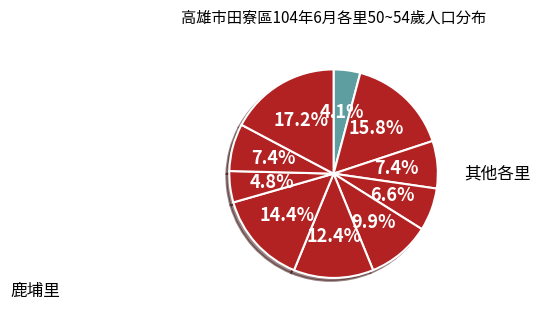

How many segments does this pie chart have?

10